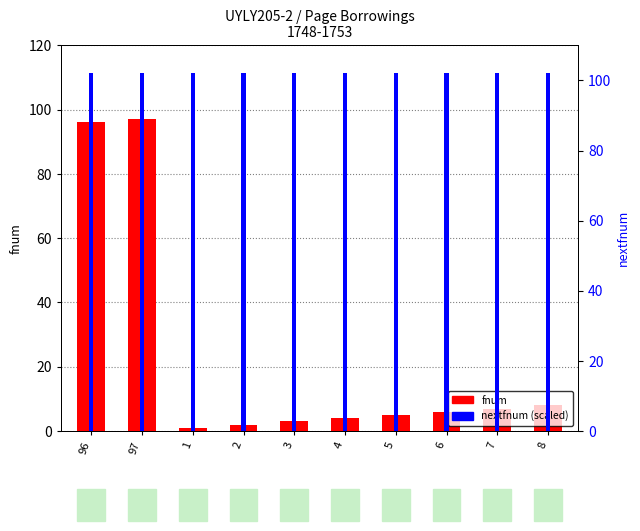

Reading left to right, extract all data points from this chart.

fnum: 96=96	97=97	1=1	2=2	3=3	4=4	5=5	6=6	7=7	8=8
nextfnum: 96=102	97=102	1=102	2=102	3=102	4=102	5=102	6=102	7=102	8=102